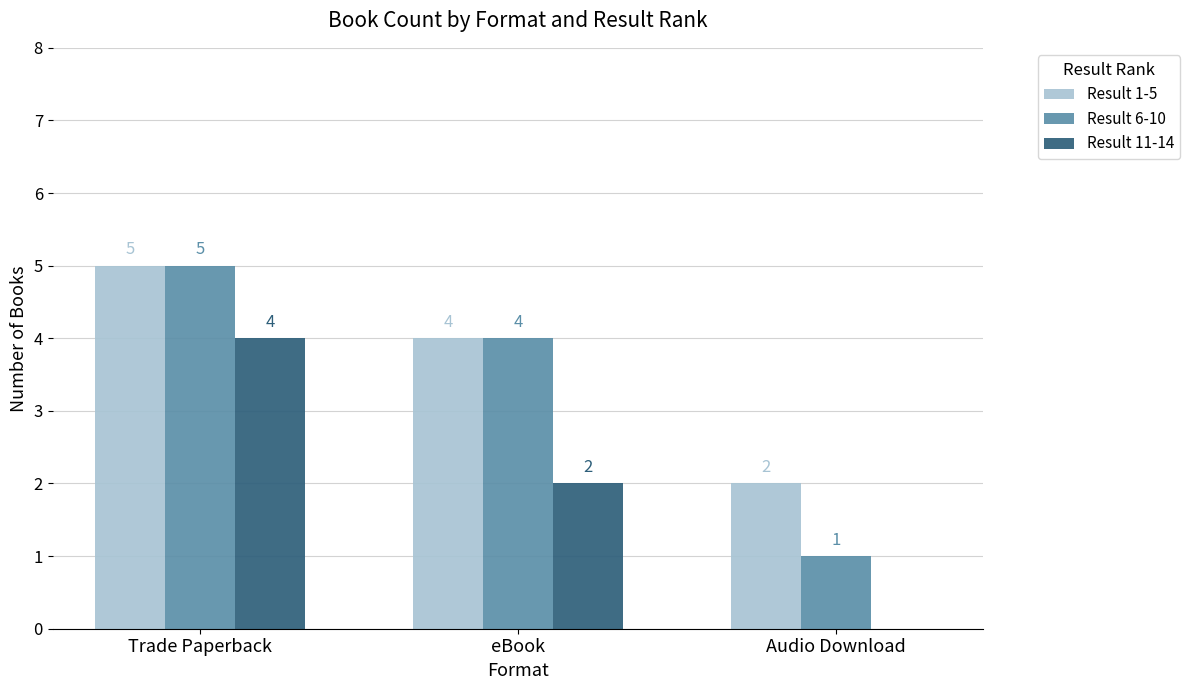

Does the chart contain stacked bars?

No